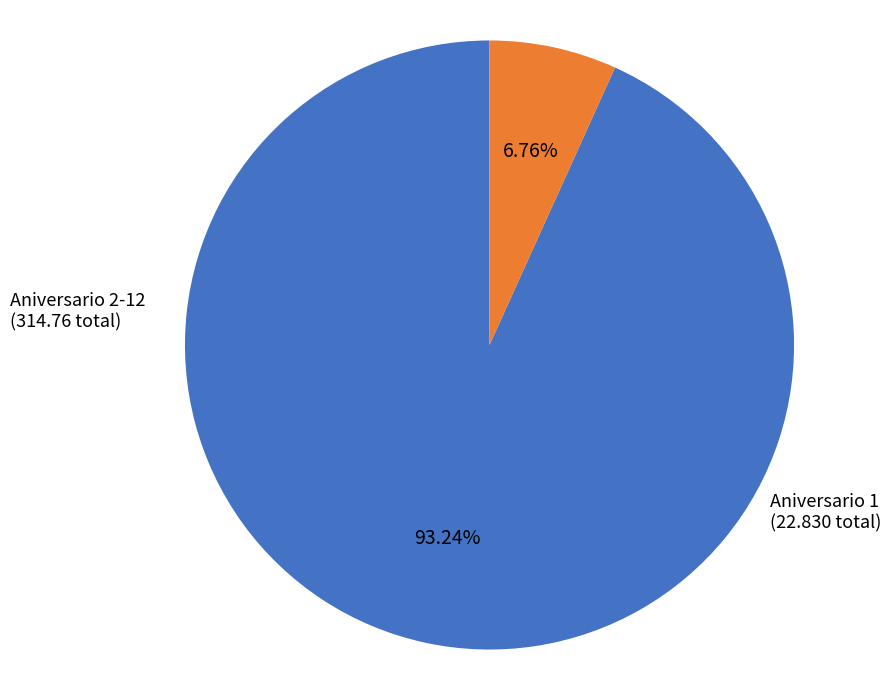

Do Aniversario 2-12 and Aniversario 1 together represent more than half of the pie?

Yes